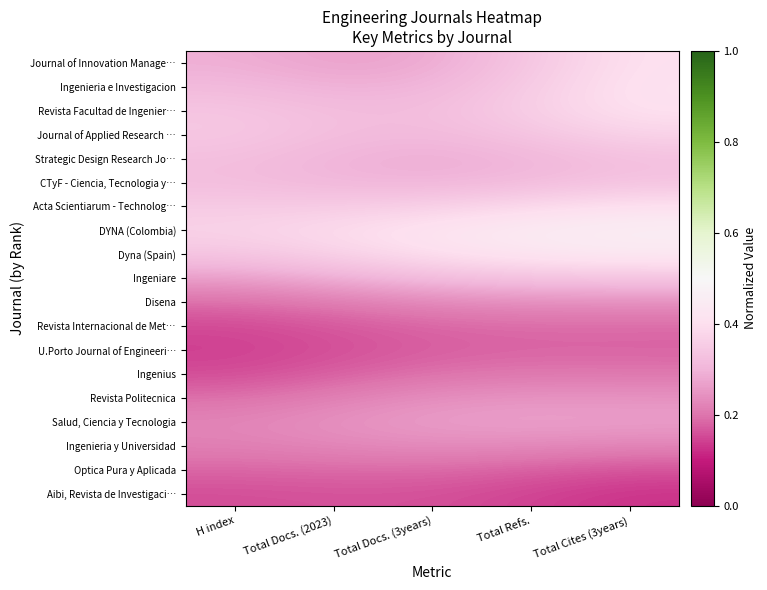

What is the greatest value displayed?

0.5